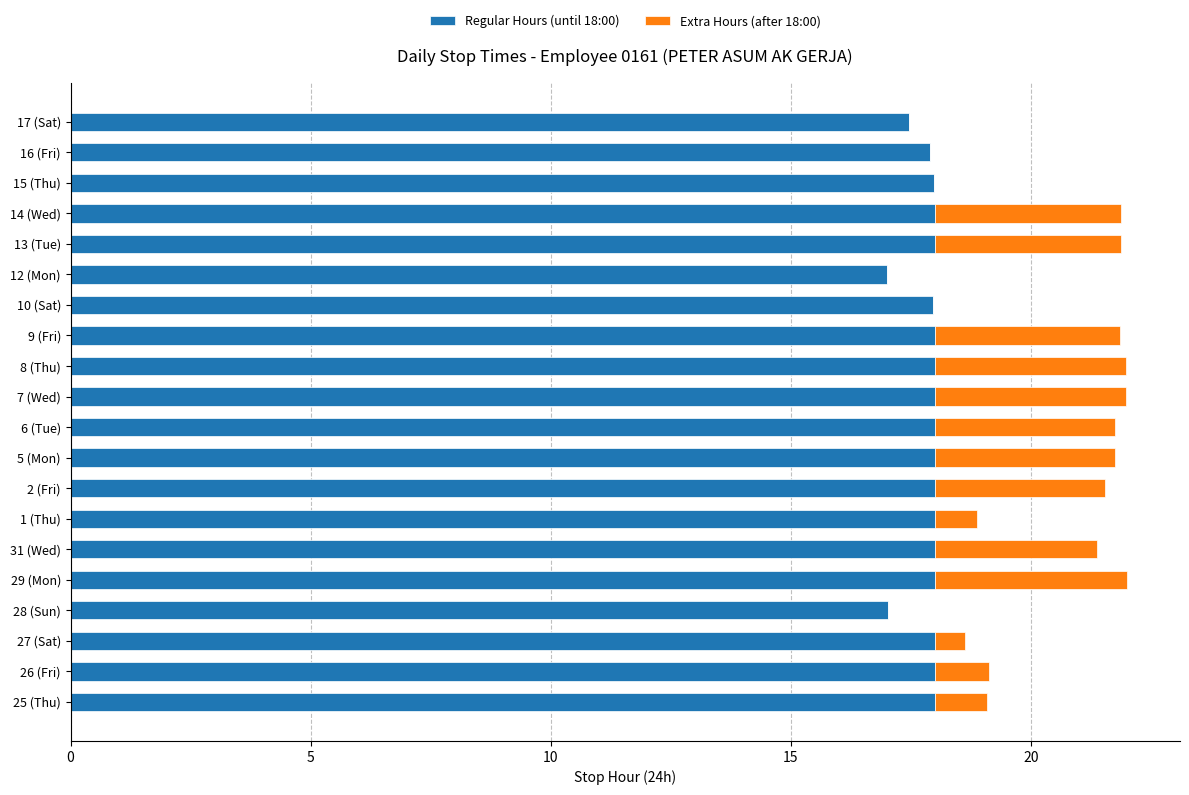

What is the maximum value for Regular Hours (until 18:00)?

18.0